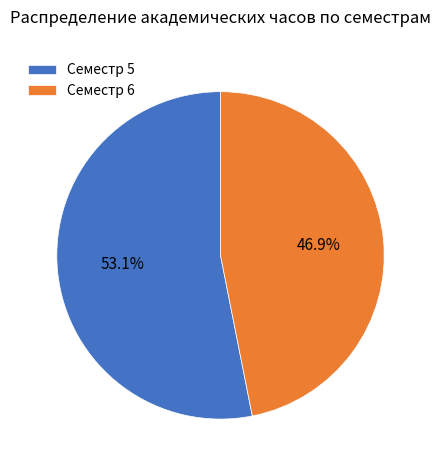

How many slices are in this pie chart?

2